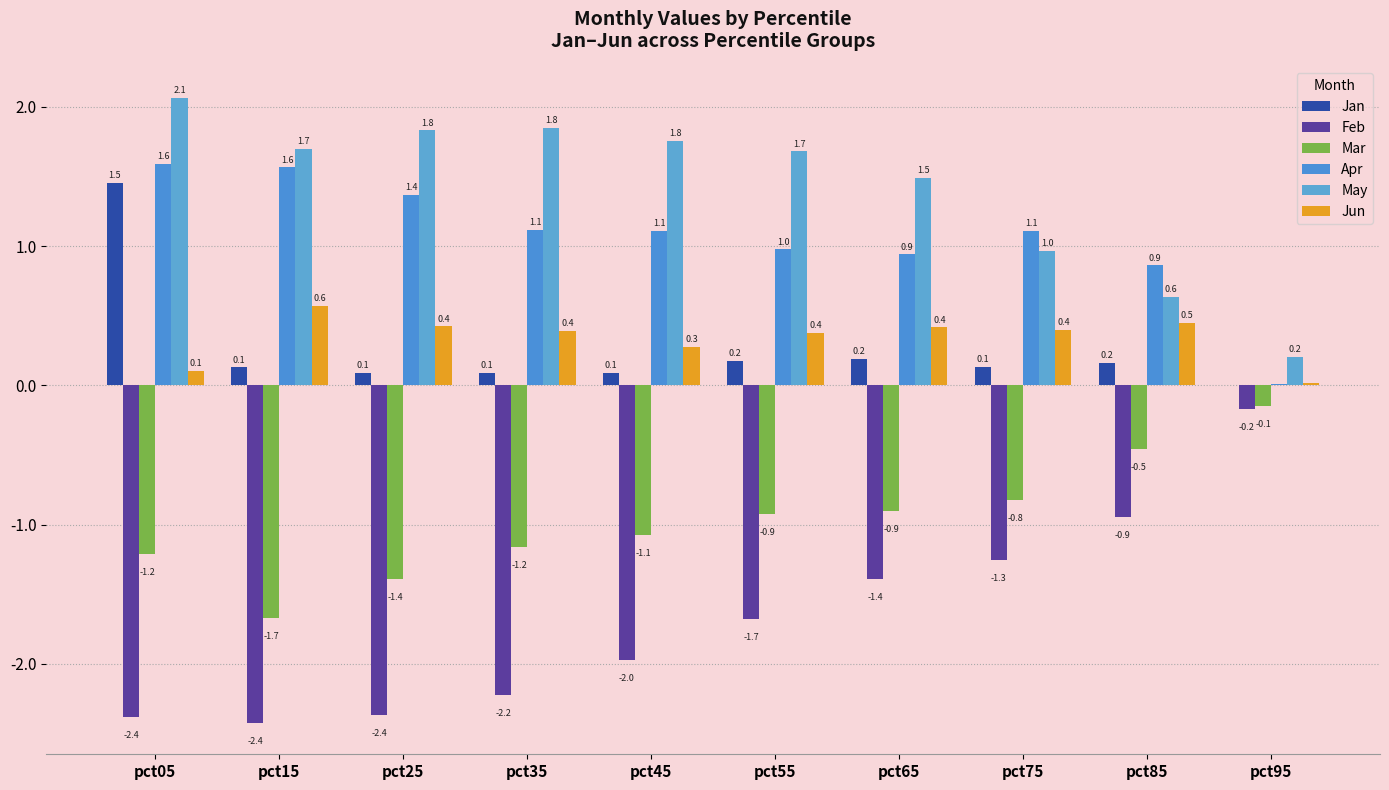

At how many categories does at least one series exceed 0?

10